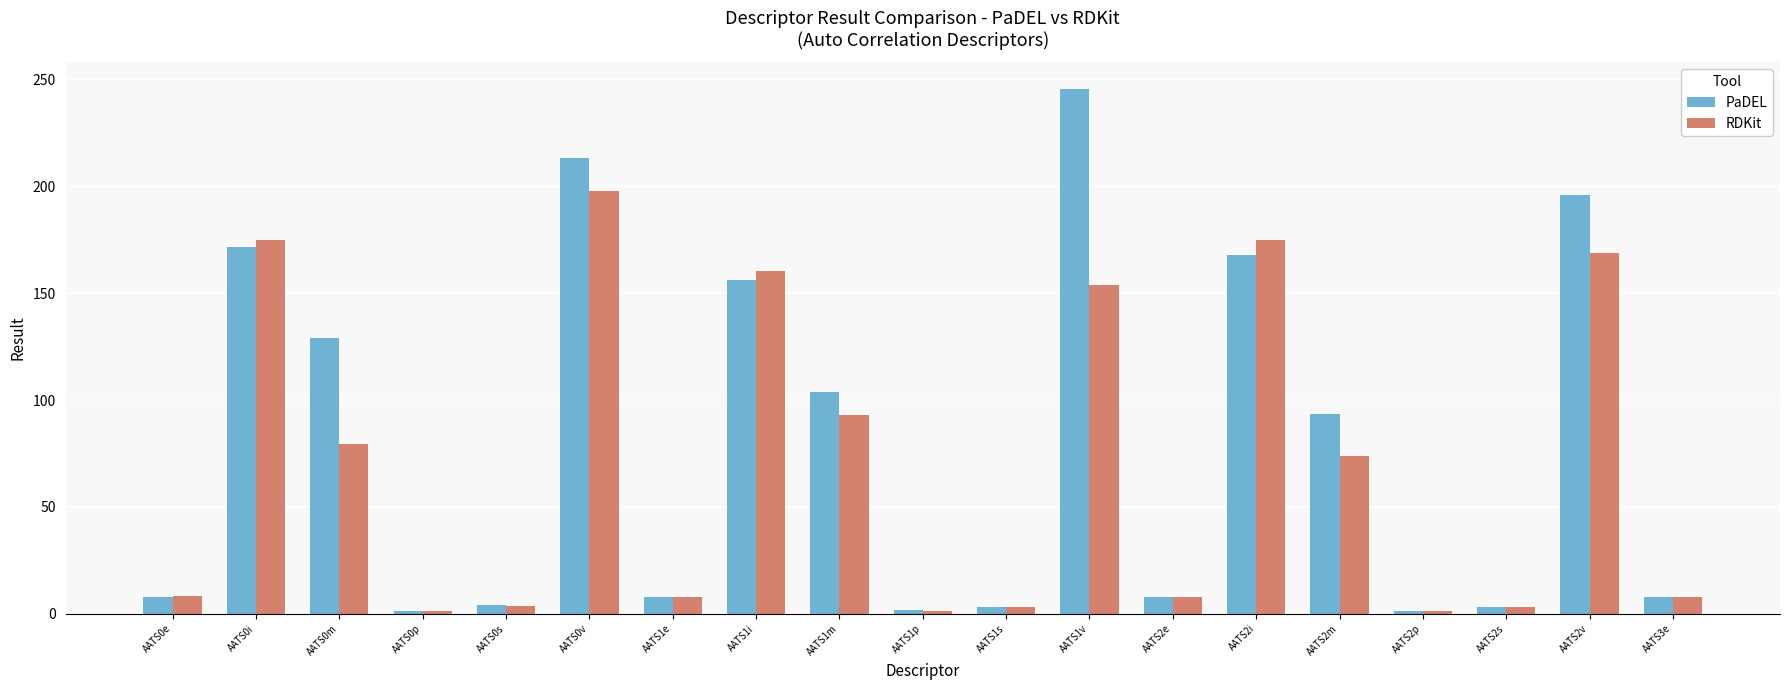

At AATS2v, list the series in order from smallest to largest.

RDKit, PaDEL